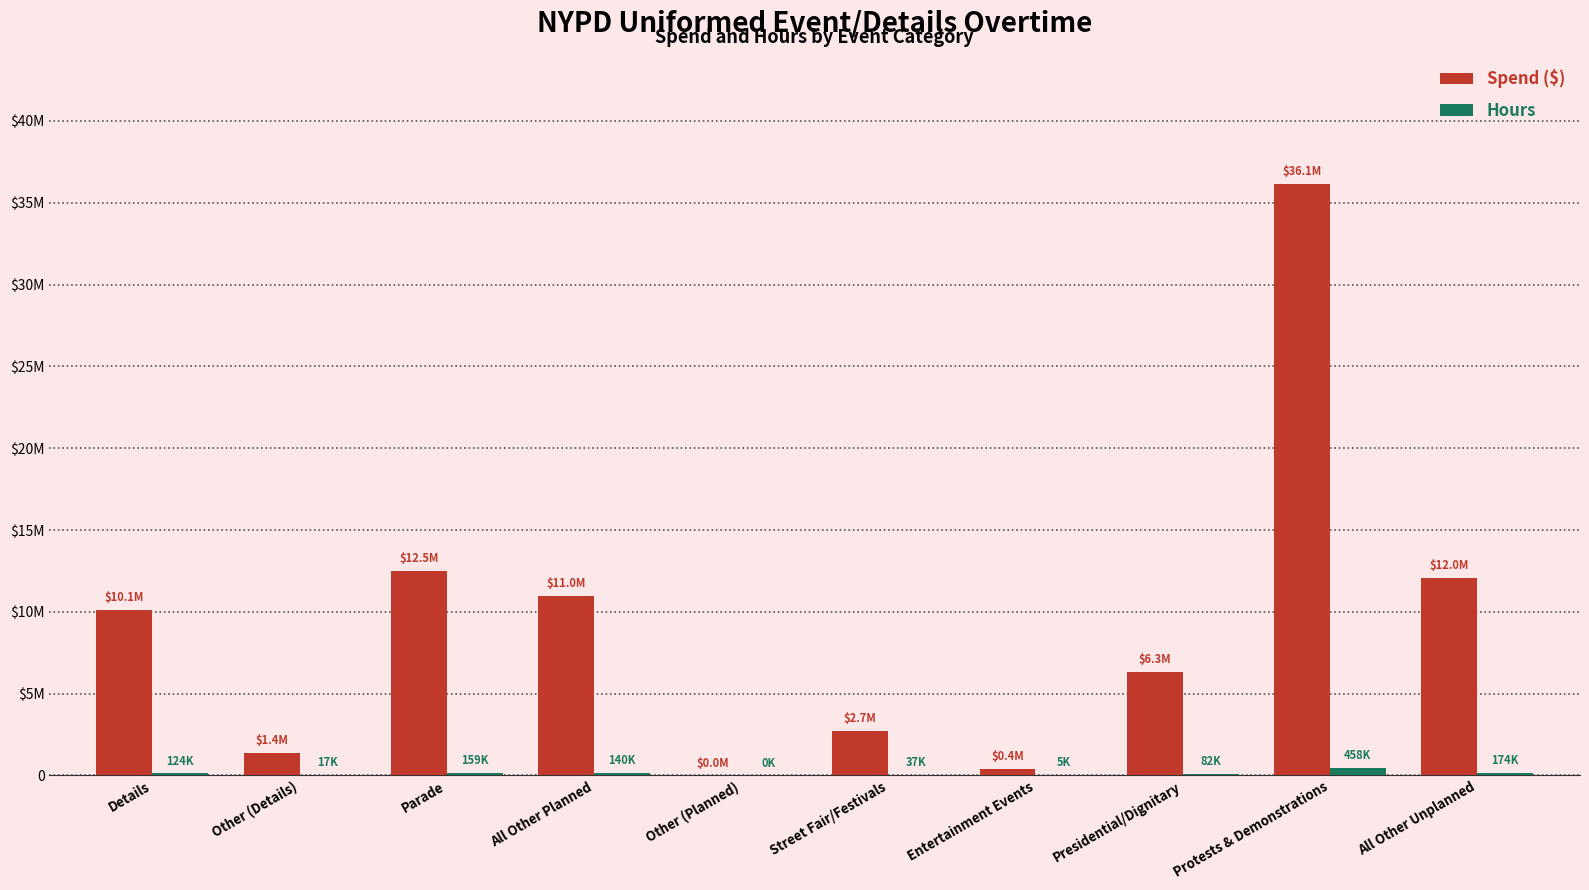

At how many categories does at least one series exceed 1635507?

7